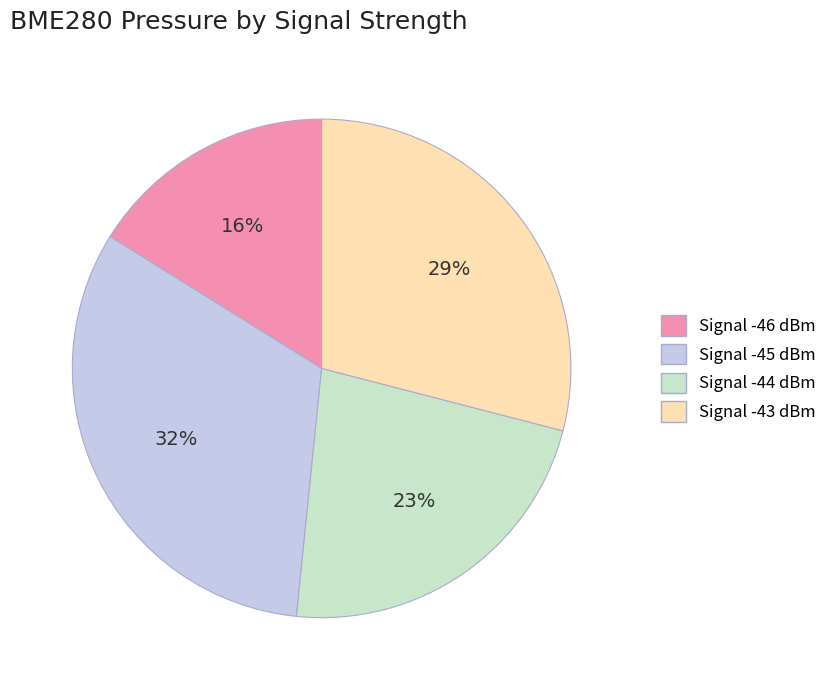

To the nearest percent, what percentage of the pie is Signal -43 dBm?

29%